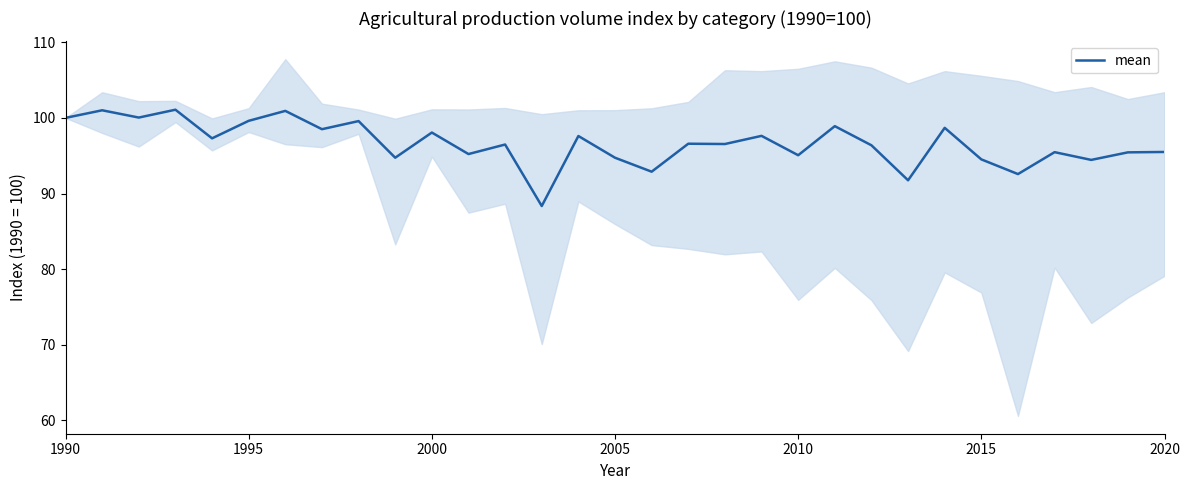

Is this an area chart (filled region under the line)?

No